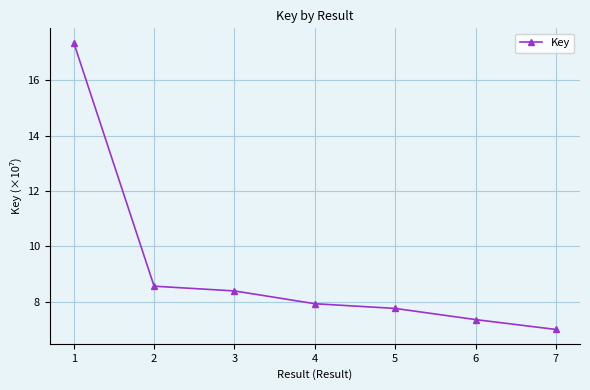

What is the change in value from 1 to 3?

-9.0